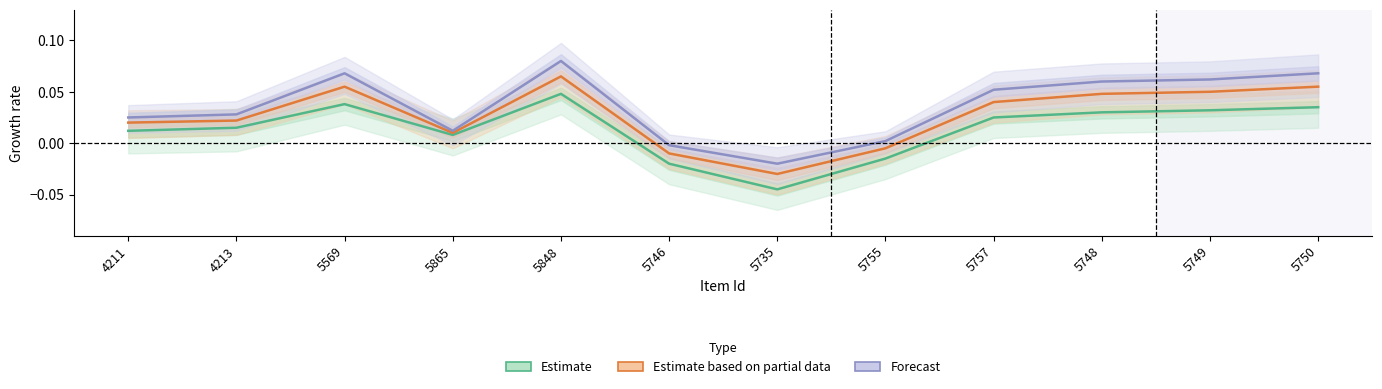

How many data points does each series have?

12